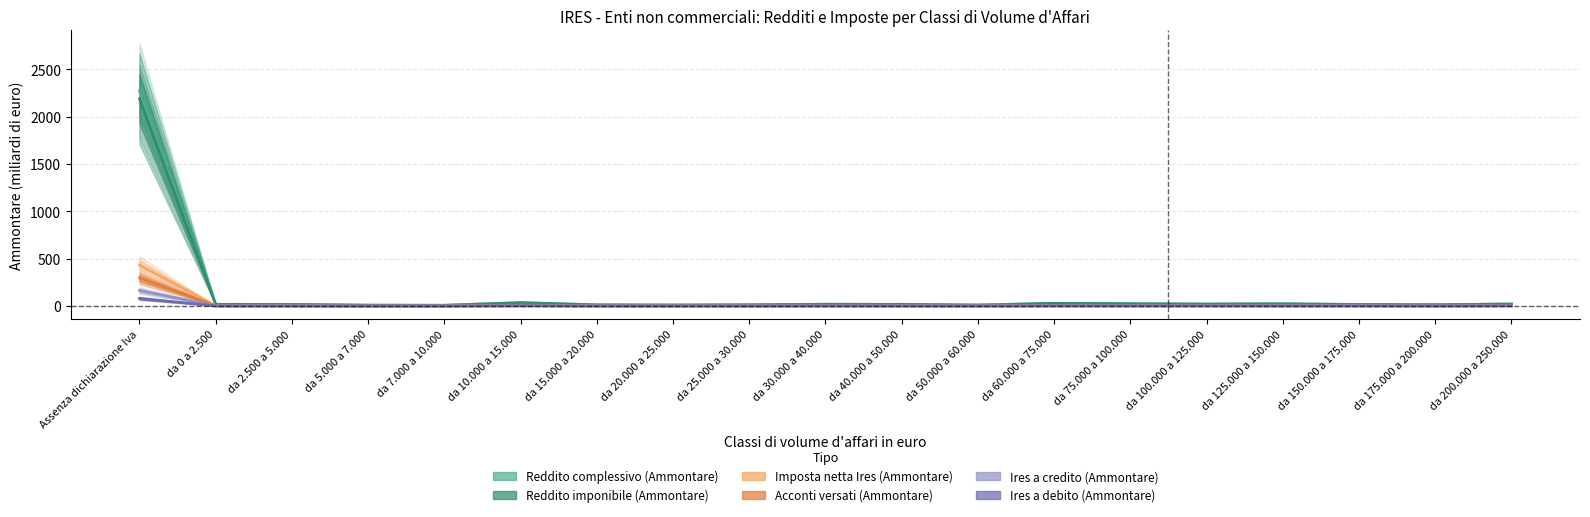

Rank the categories by Ires a debito (Ammontare) value from highest to lowest.

Assenza dichiarazione Iva, da 10.000 a 15.000, da 200.000 a 250.000, da 30.000 a 40.000, da 100.000 a 125.000, da 75.000 a 100.000, da 60.000 a 75.000, da 125.000 a 150.000, da 40.000 a 50.000, da 20.000 a 25.000, da 175.000 a 200.000, da 150.000 a 175.000, da 50.000 a 60.000, da 15.000 a 20.000, da 25.000 a 30.000, da 0 a 2.500, da 7.000 a 10.000, da 2.500 a 5.000, da 5.000 a 7.000